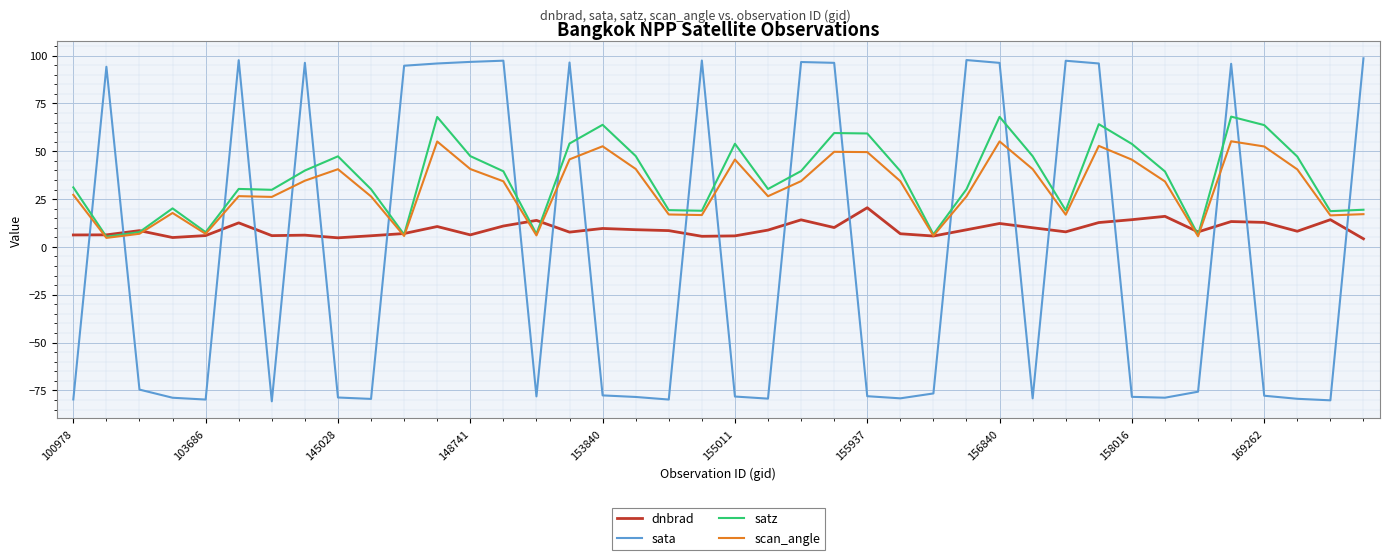

Count the number of data series in this chart.

4